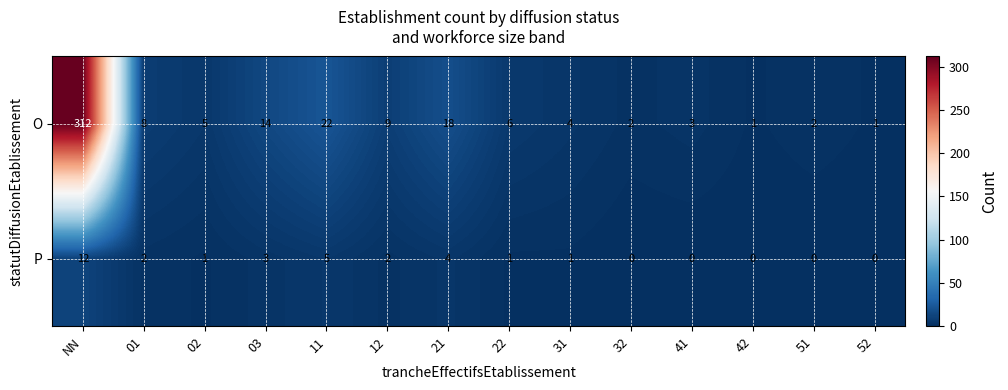

Reading right to left, list all the values displayed in this chart.

O: 52=1	51=2	42=1	41=3	32=2	31=4	22=6	21=18	12=9	11=22	03=14	02=5	01=8	NN=312
P: 52=0	51=0	42=0	41=0	32=0	31=1	22=1	21=4	12=2	11=5	03=3	02=1	01=2	NN=12